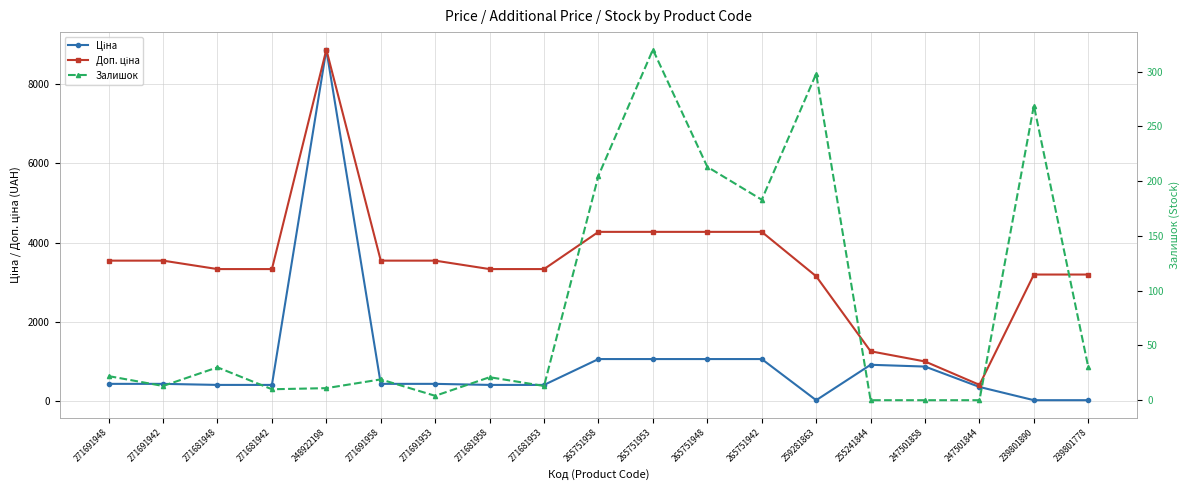

How many lines are shown in the chart?

3